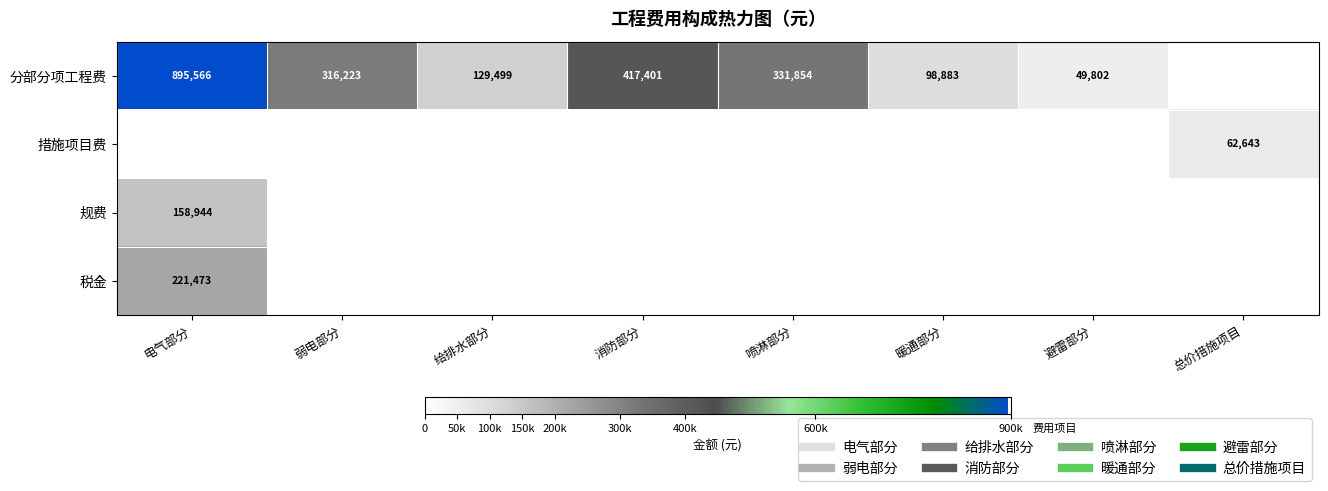

What is the difference between the maximum and minimum values in the 措施项目费 series?

62642.7